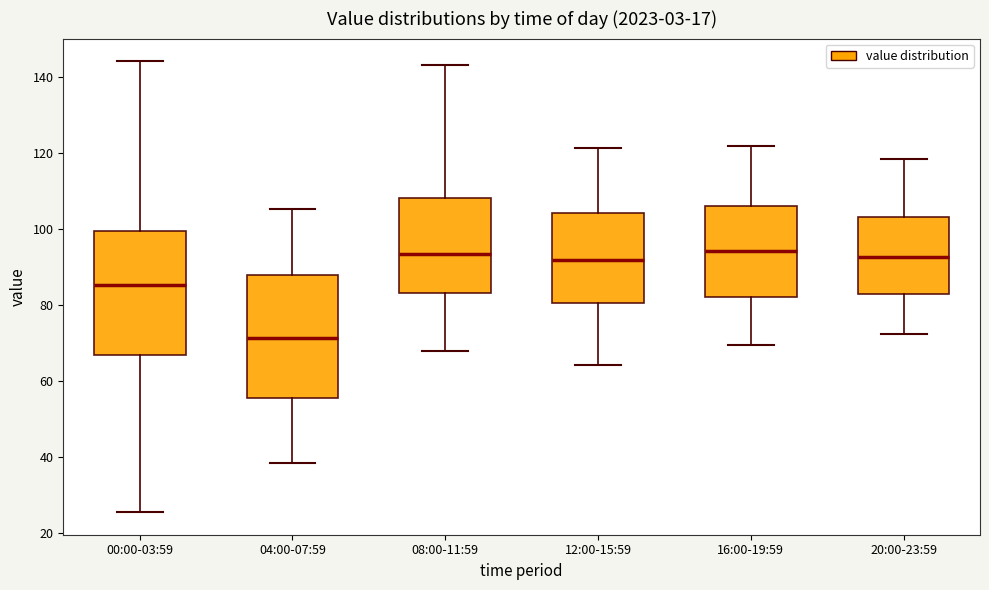

Reading left to right, read every box against the y-axis: the position of its median line, the range the box covers, and the ends of its whiskers. The values are not printed on the chart, so give them approximately, as read against the axis.

00:00-03:59: median 86, box 66 to 100, whiskers 26 to 144
04:00-07:59: median 72, box 56 to 88, whiskers 38 to 106
08:00-11:59: median 94, box 84 to 108, whiskers 68 to 144
12:00-15:59: median 92, box 80 to 104, whiskers 64 to 122
16:00-19:59: median 94, box 82 to 106, whiskers 70 to 122
20:00-23:59: median 92, box 82 to 104, whiskers 72 to 118